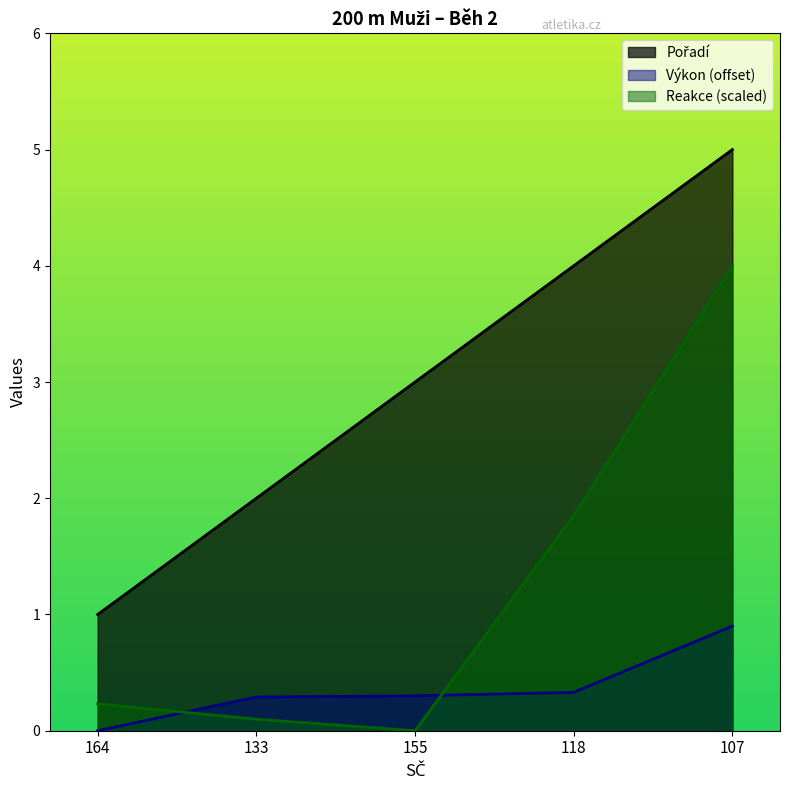

Which series has the largest total across all categories?

Pořadí